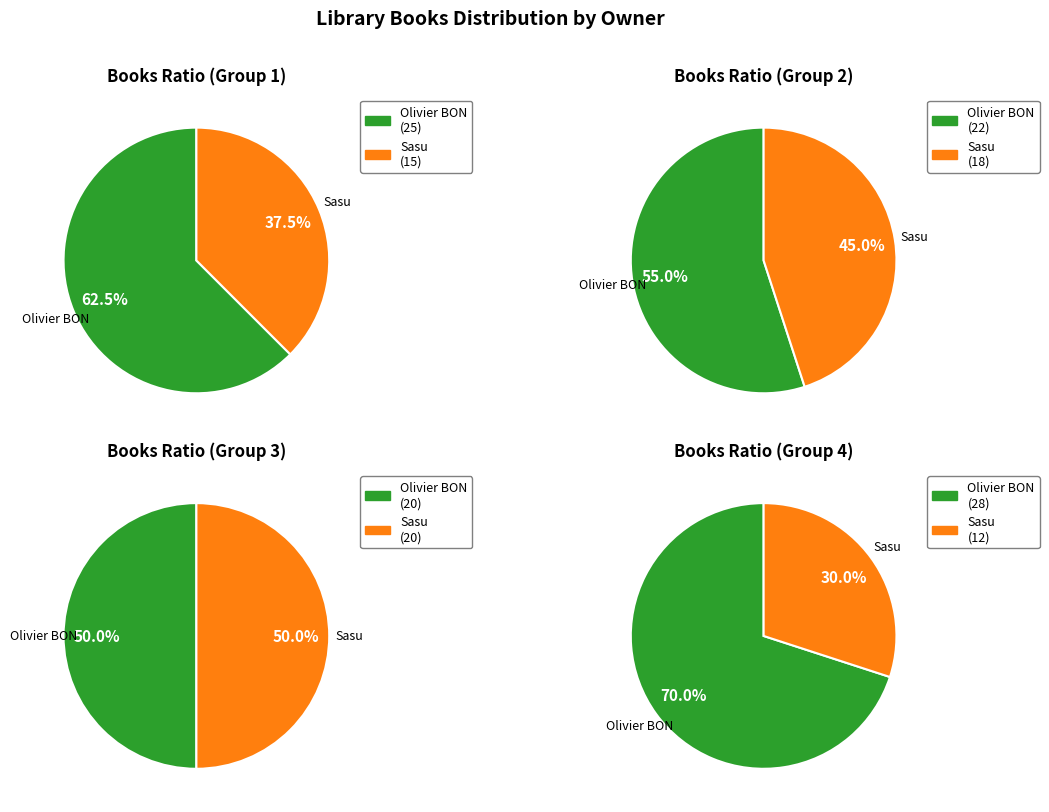

To the nearest percent, what is the average slice percentage?

50%